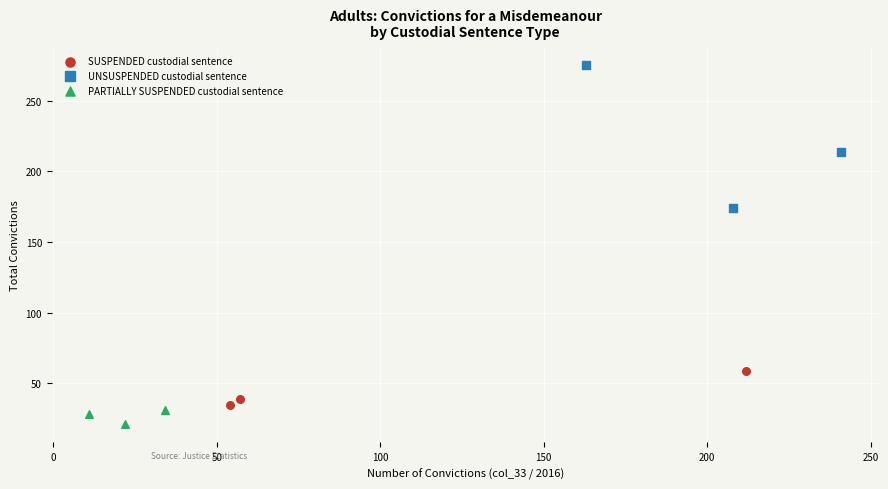

Which series reaches the minimum Y coordinate?

PARTIALLY SUSPENDED custodial sentence